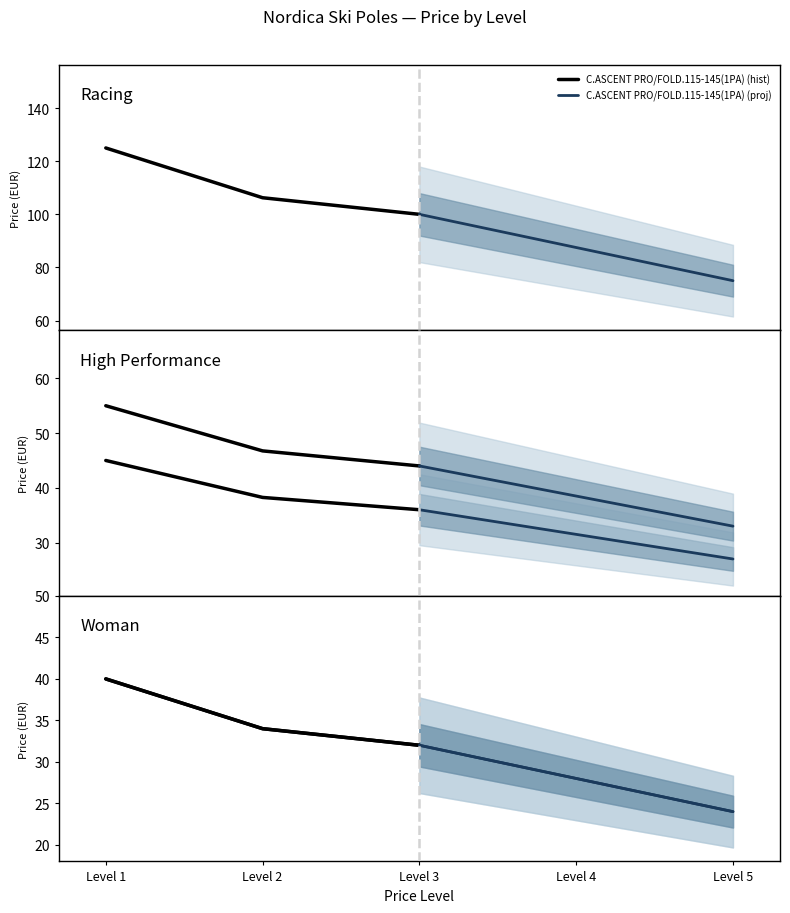

Reading left to right, list all the values displayed in this chart.

C.ASCENT PRO/FOLD.115-145(1PA): Level 1=125.0	Level 2=106.2	Level 3=100.0	Level 4=87.5	Level 5=75.0
RACE ALU 18 MM STANDARD (1PA): Level 1=45.0	Level 2=38.2	Level 3=36.0	Level 4=31.5	Level 5=27.0
CARBON CLASSIC 13 MM (1PA): Level 1=55.0	Level 2=46.8	Level 3=44.0	Level 4=38.5	Level 5=33.0
ALPINE TI 16 MM (1PA): Level 1=40.0	Level 2=34.0	Level 3=32.0	Level 4=28.0	Level 5=24.0
ALPINE TI WOMAN 16 MM (1PA): Level 1=40.0	Level 2=34.0	Level 3=32.0	Level 4=28.0	Level 5=24.0